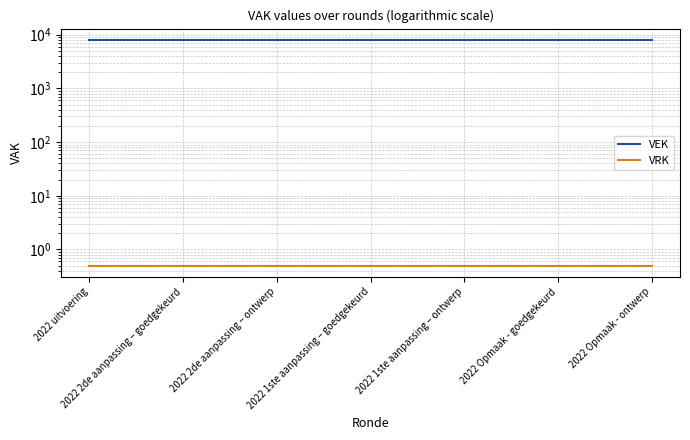

Does the chart display data point markers on the line(s)?

No